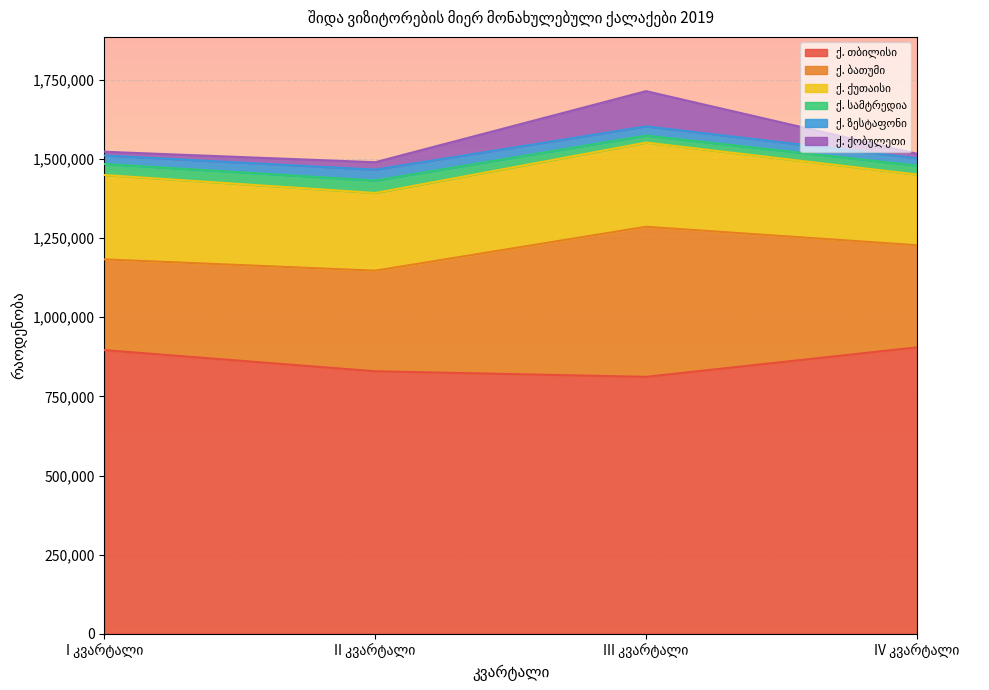

How many distinct data groups are displayed?

6